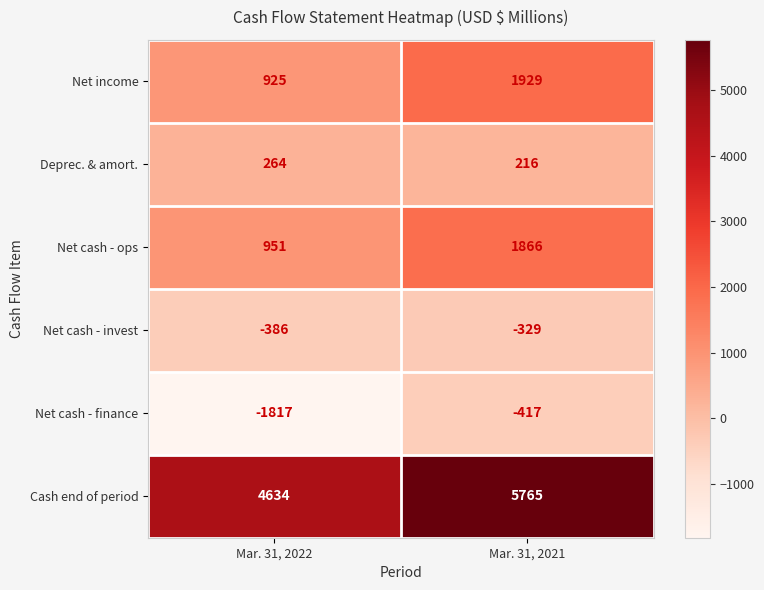

Is it true that Net cash - ops equals 1527 at Mar. 31, 2022?

False